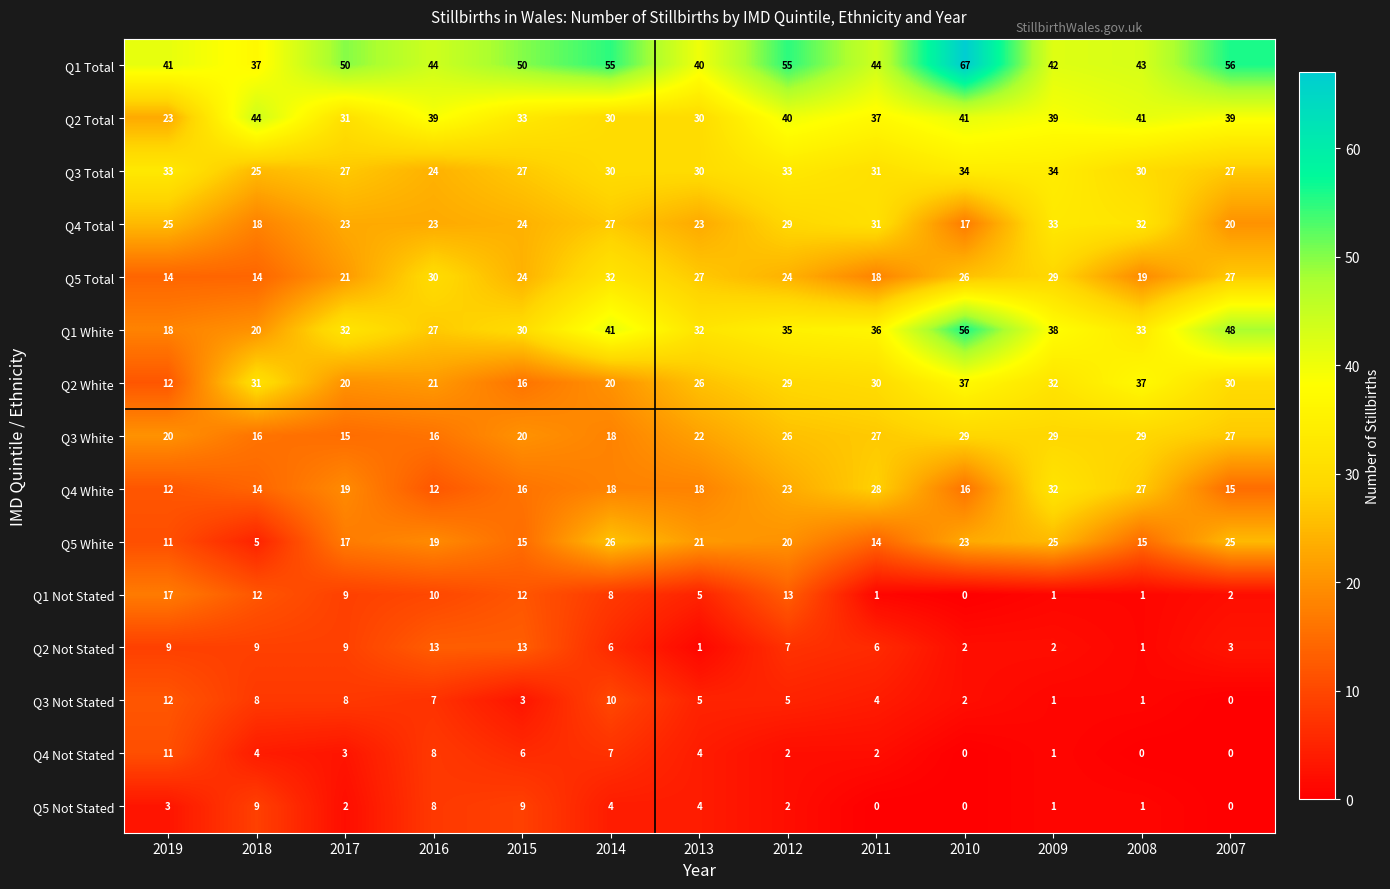

What is the sum of all Q2 Total values?

467